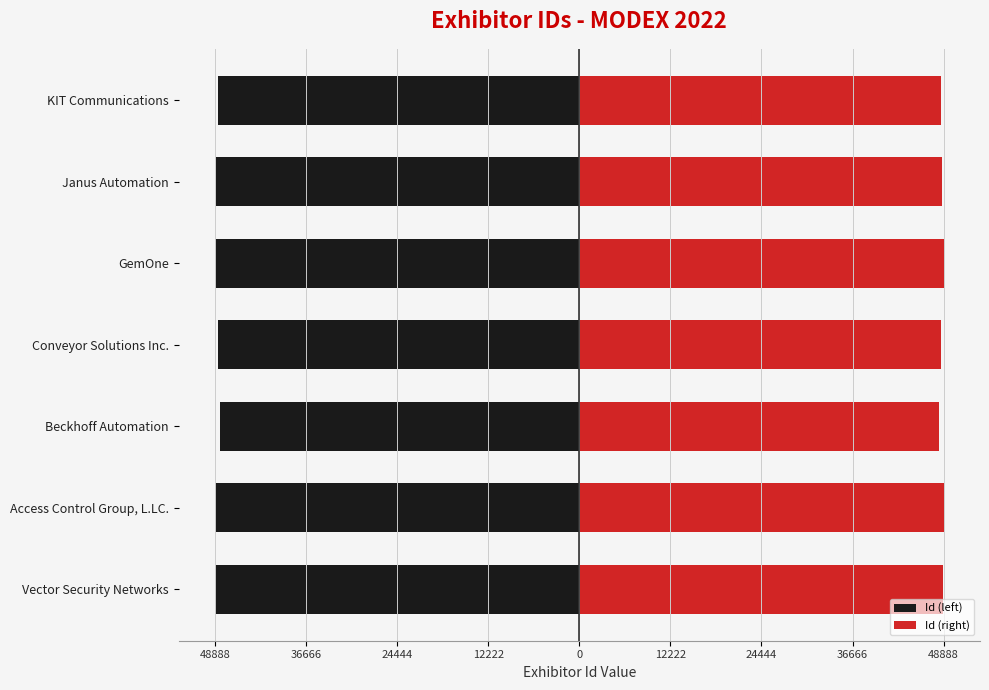

At how many categories does at least one series exceed -13799?

7